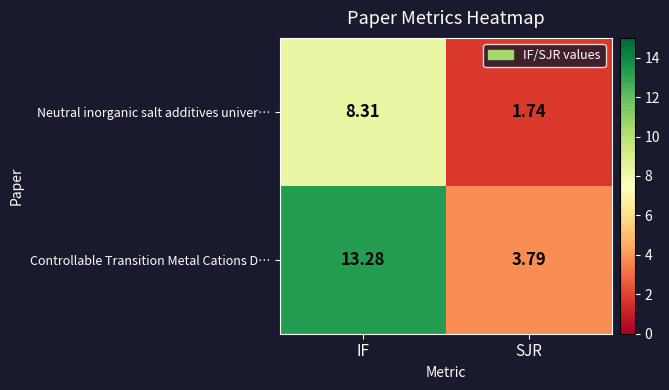

At which label is Controllable Transition Metal Cations D… closest to 8?

SJR